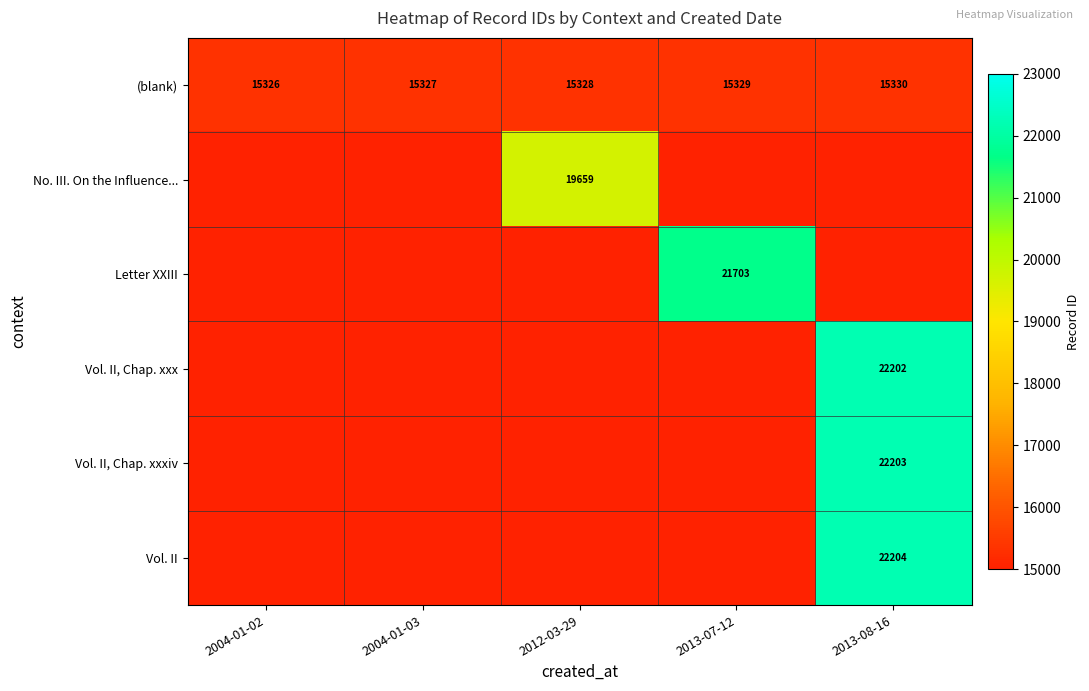

At which label does (blank) reach its minimum?

2004-01-02